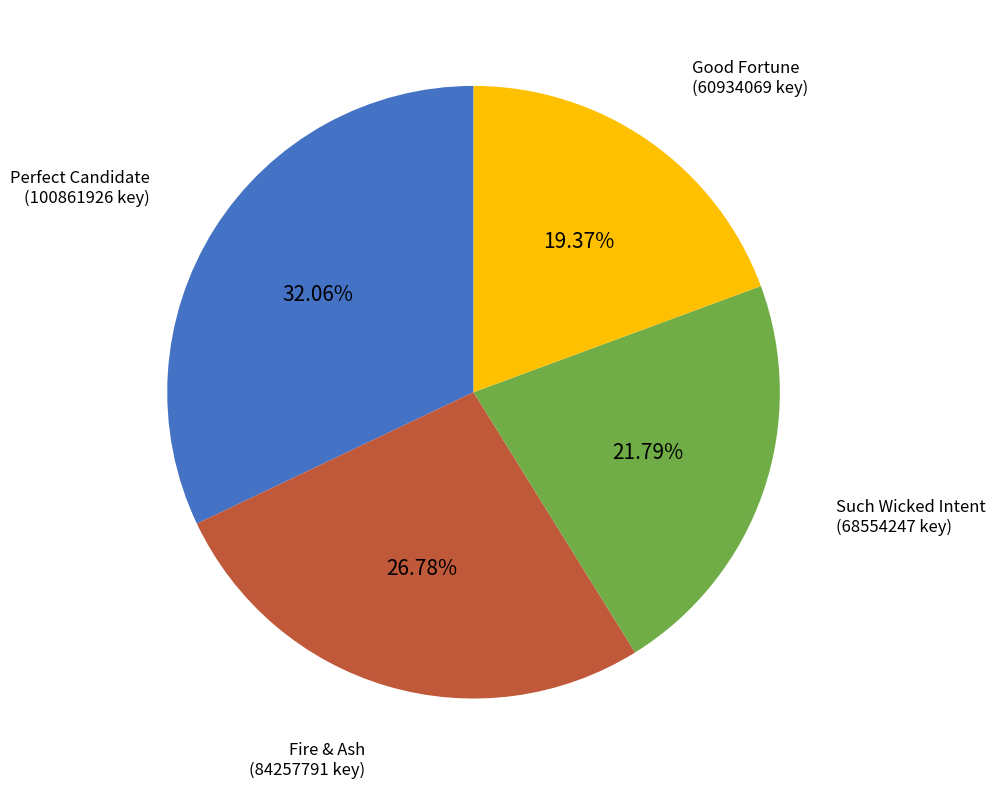

To the nearest percent, what is the difference between the largest and smallest slice percentages?

13%